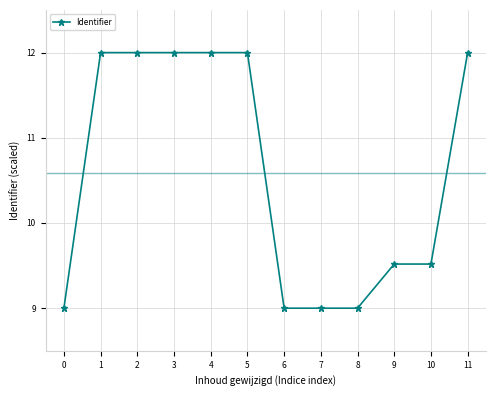

What is the difference between the values at 1 and 8?

3.0